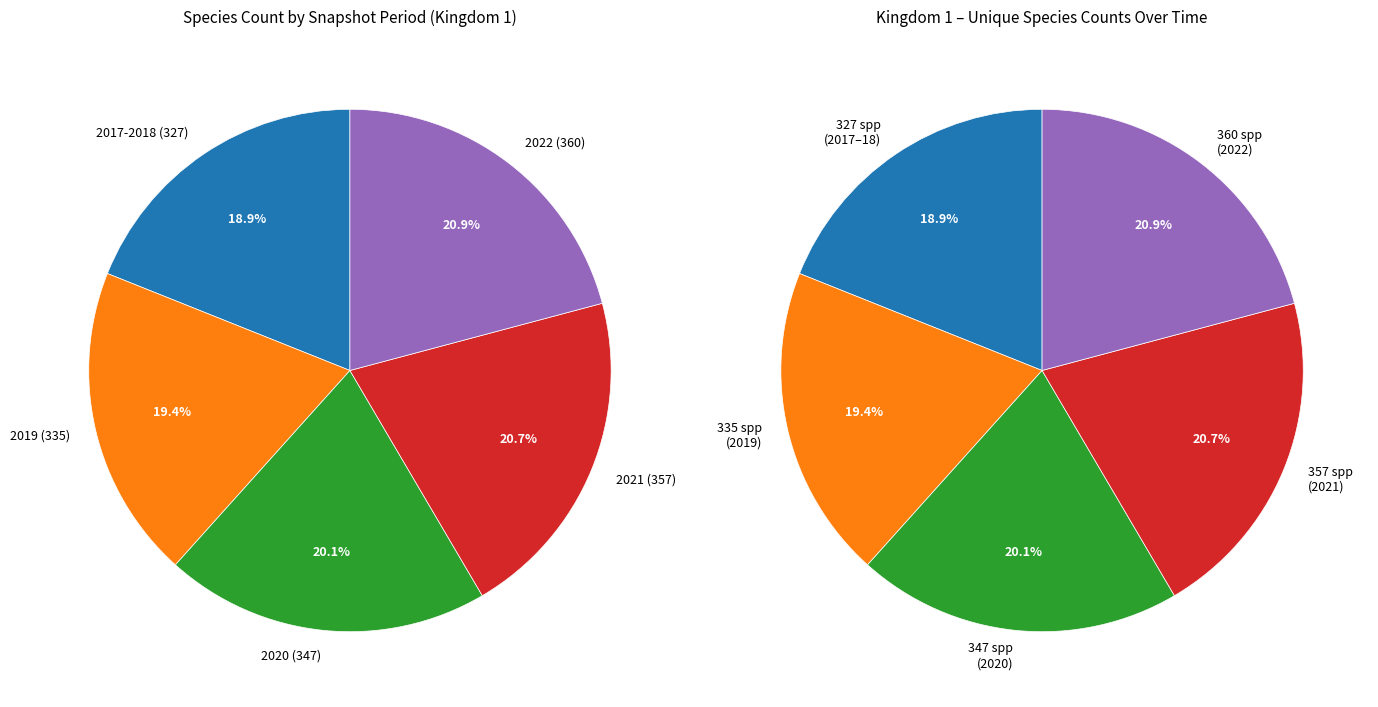

Is it true that 2021 (357) is 21% of the pie?

True